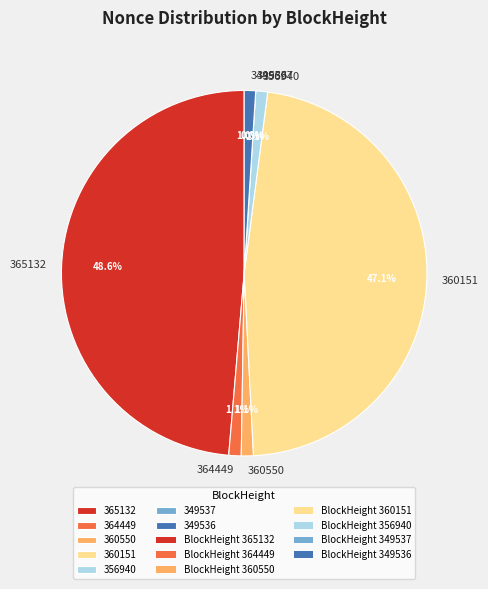

To the nearest percent, what percentage of the pie is 364449?

1%